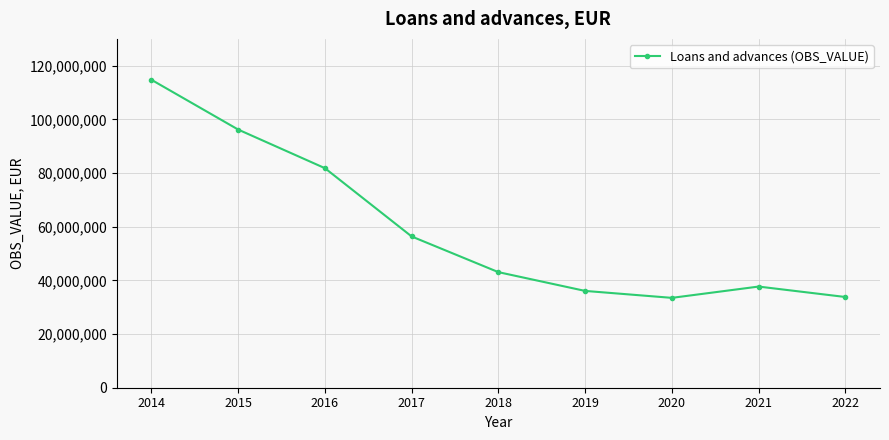

What is the greatest value displayed?

114749337